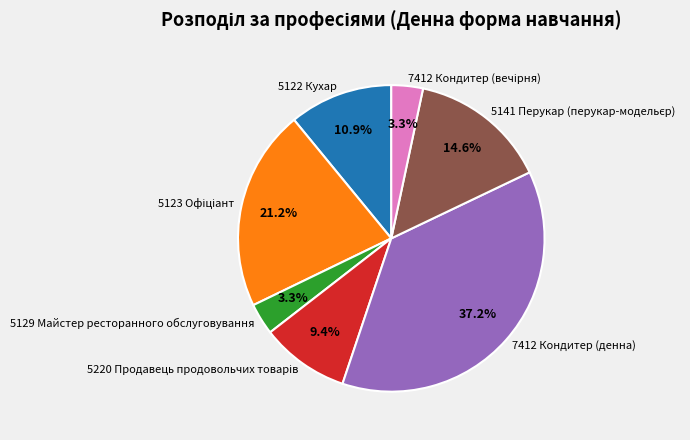

What percentage is NOT represented by 5122 Кухар?

89.1%